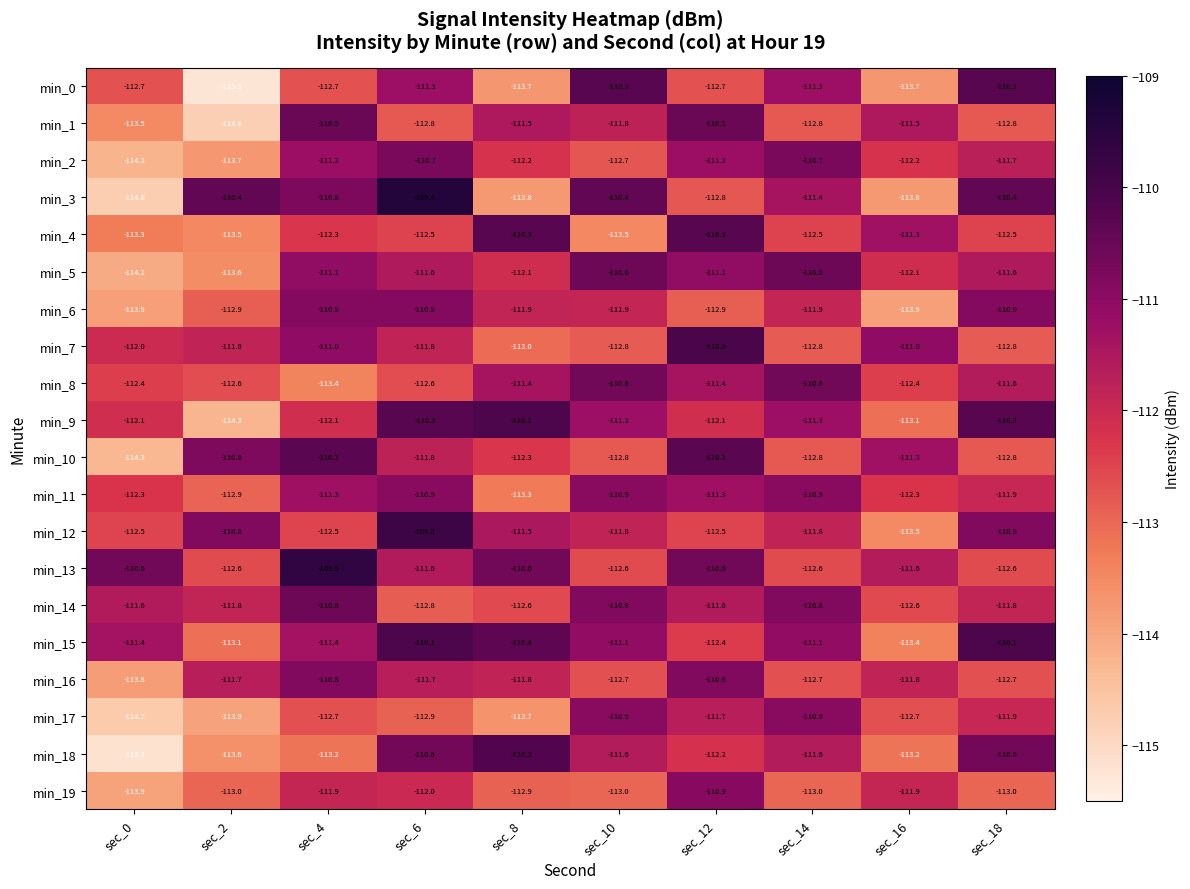

Which category has the highest value across all series?

sec_6